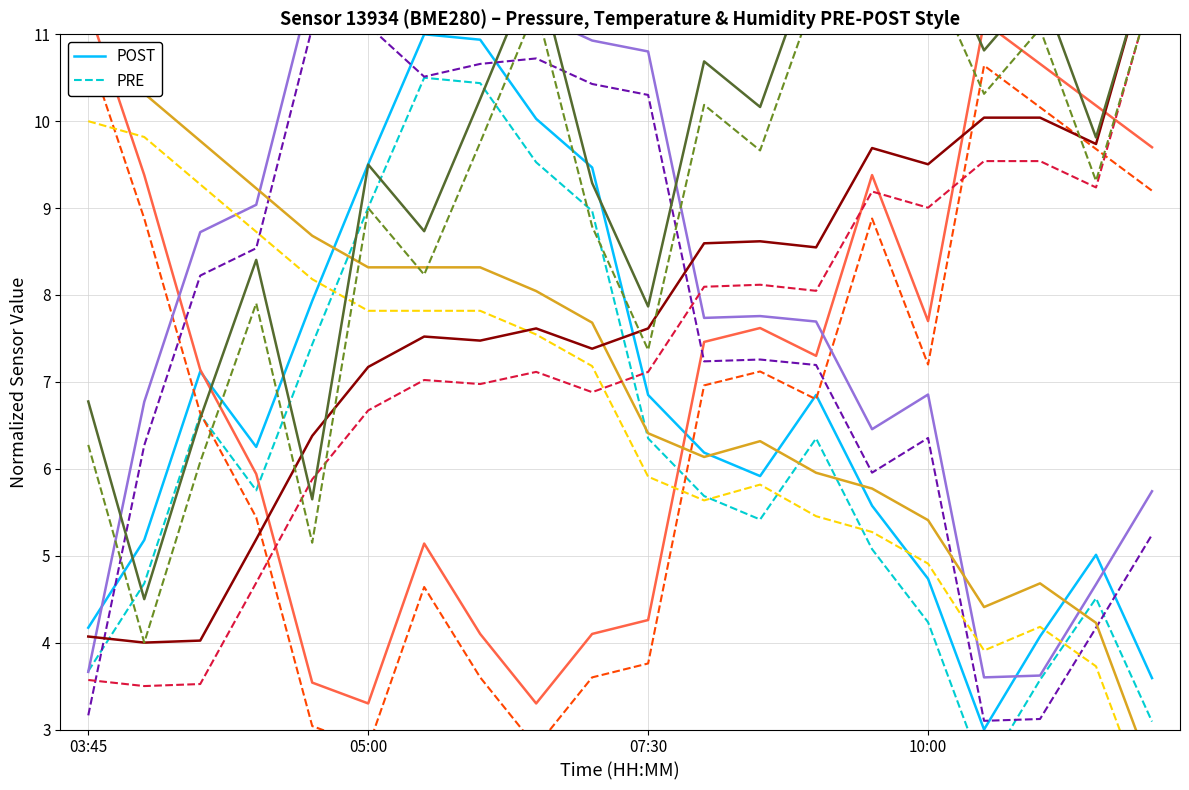

Reading right to left, extract all data points from this chart.

POST: 3.6	5.0	4.1	3.0	4.7	5.6	6.8	5.9	6.2	6.8	9.5	10.0	10.9	11.0	9.5	7.9	6.3	7.1	5.2	4.2
PRE: 3.1	4.5	3.6	2.5	4.2	5.1	6.3	5.4	5.7	6.3	9.0	9.5	10.4	10.5	9.0	7.4	5.8	6.6	4.7	3.7